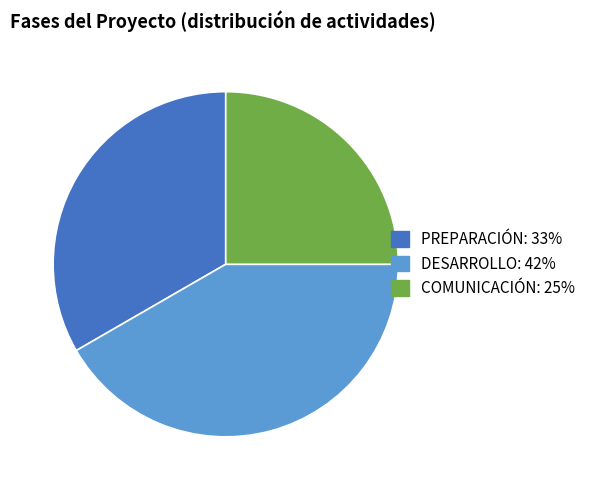

Which has a higher value, PREPARACIÓN or COMUNICACIÓN?

PREPARACIÓN